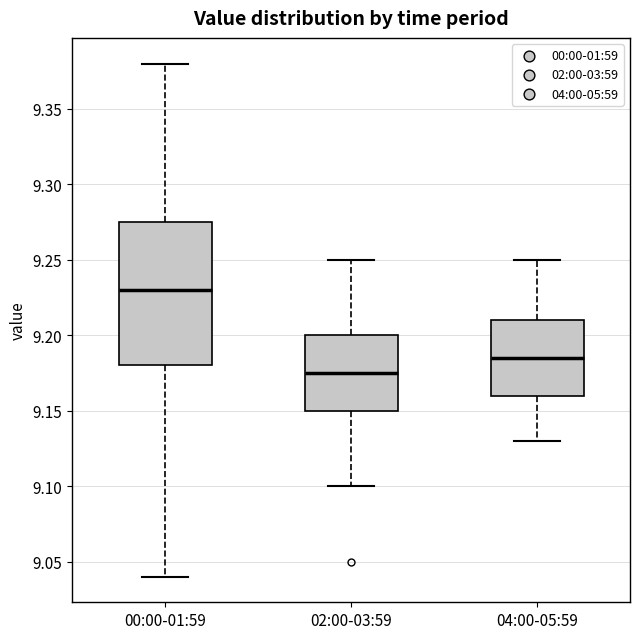

Reading left to right, transcribe this box plot: for each box, give where its median line is, the range the box spans, and where its two whiskers end, as read against the y-axis. The values are not printed on the chart, so give them approximately, as read against the axis.

00:00-01:59: median 9.230, box 9.180 to 9.275, whiskers 9.040 to 9.380
02:00-03:59: median 9.175, box 9.150 to 9.200, whiskers 9.100 to 9.250
04:00-05:59: median 9.185, box 9.160 to 9.210, whiskers 9.130 to 9.250